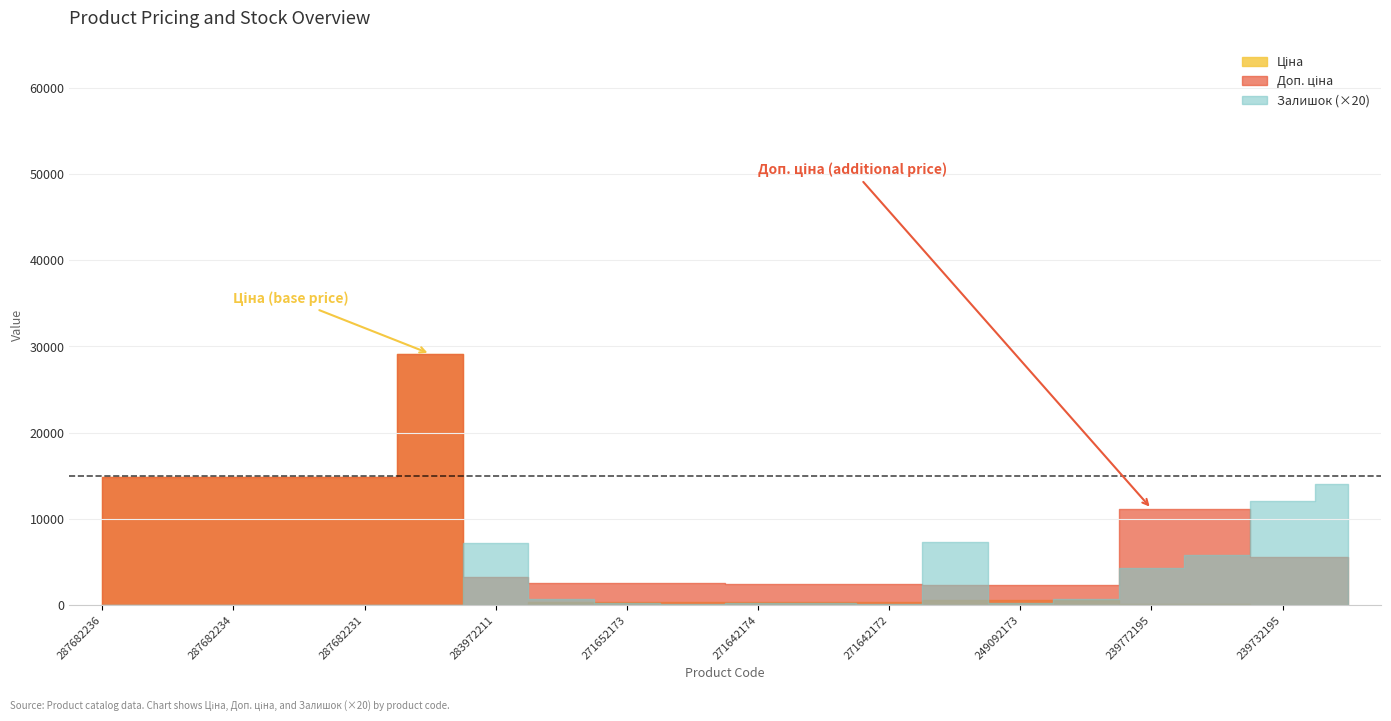

What is the difference between the second highest and second lowest values in the Ціна series?

14761.7